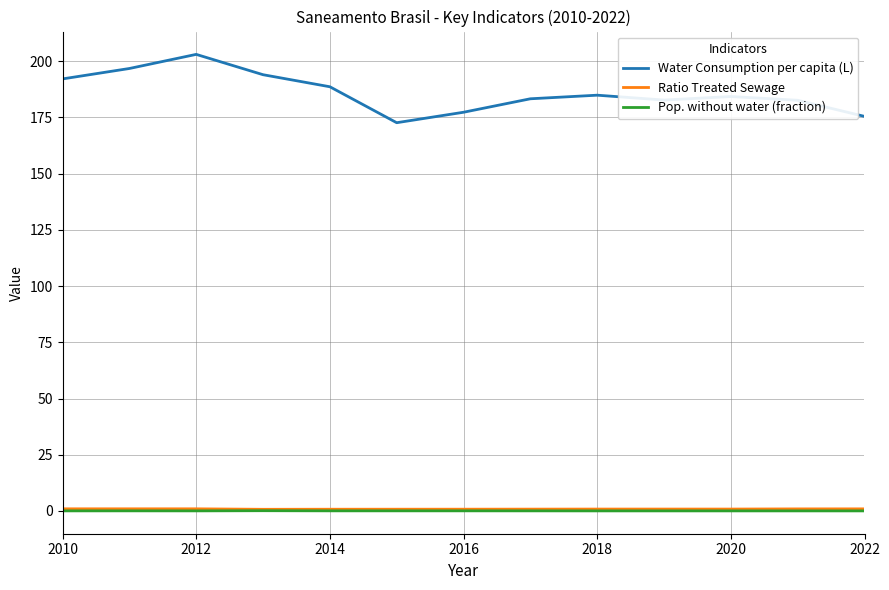

How many lines are shown in the chart?

3